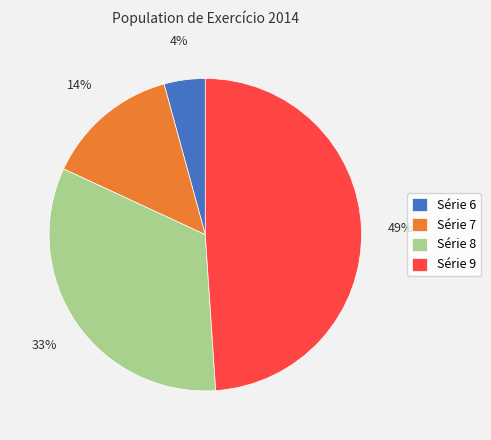

Rank the categories by value from highest to lowest.

Série 9, Série 8, Série 7, Série 6